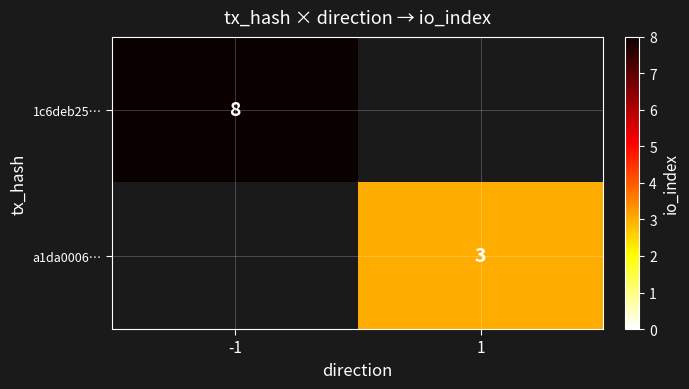

The value of a1da0006… at 1 is 3. True or false?

True